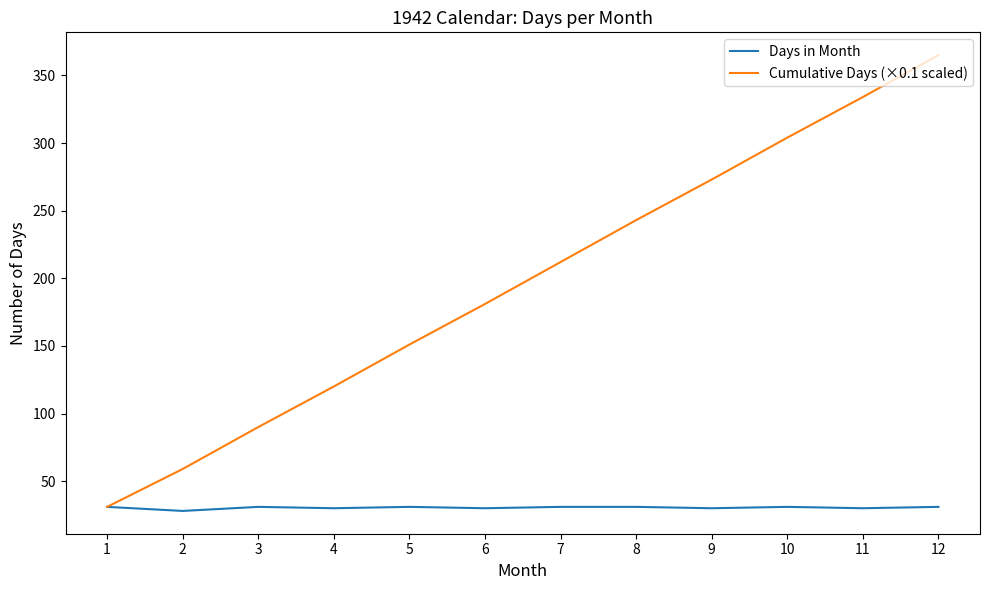

Is it true that Cumulative Days (×0.1 scaled) equals 156 at 8?

False